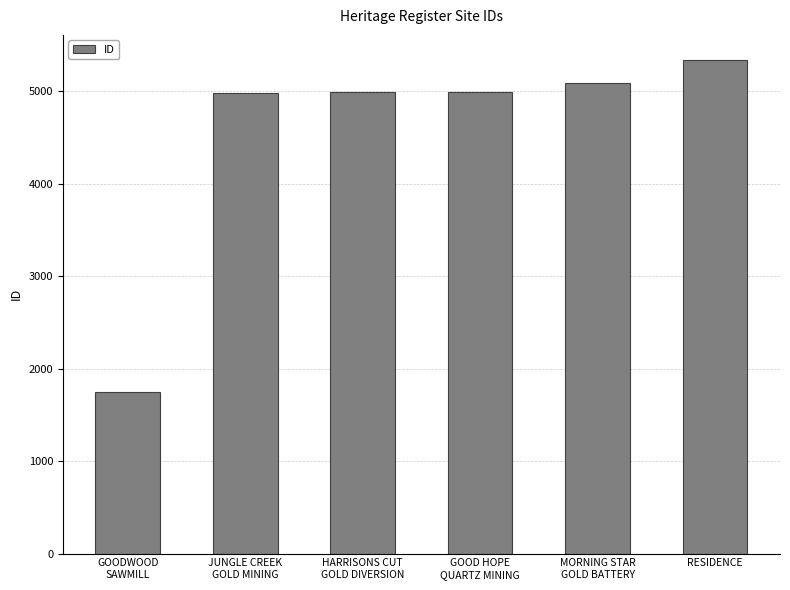

How many bars are there in total?

6